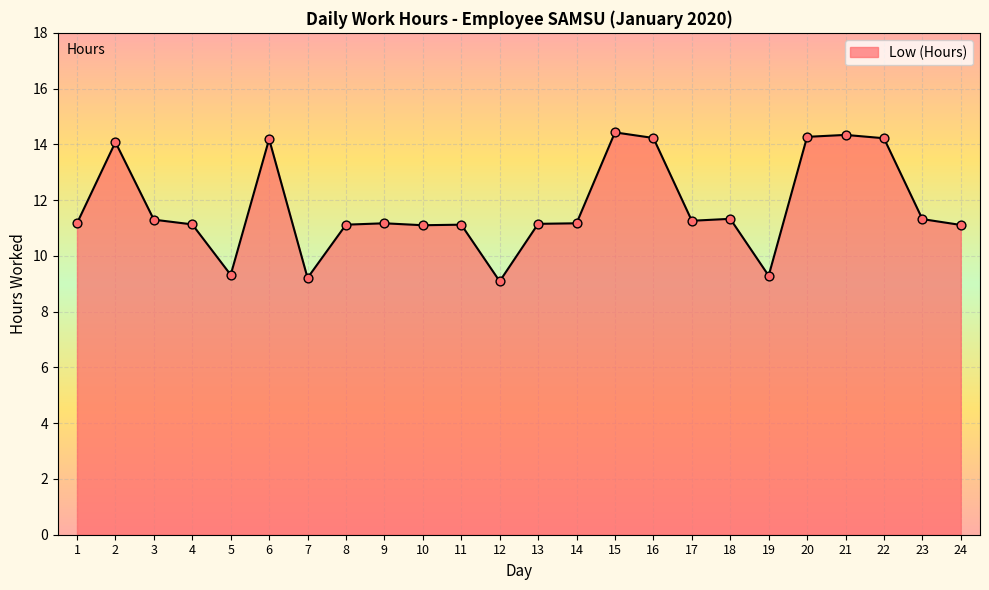

What is the ratio of the value at 22 to the value at 18?

1.3